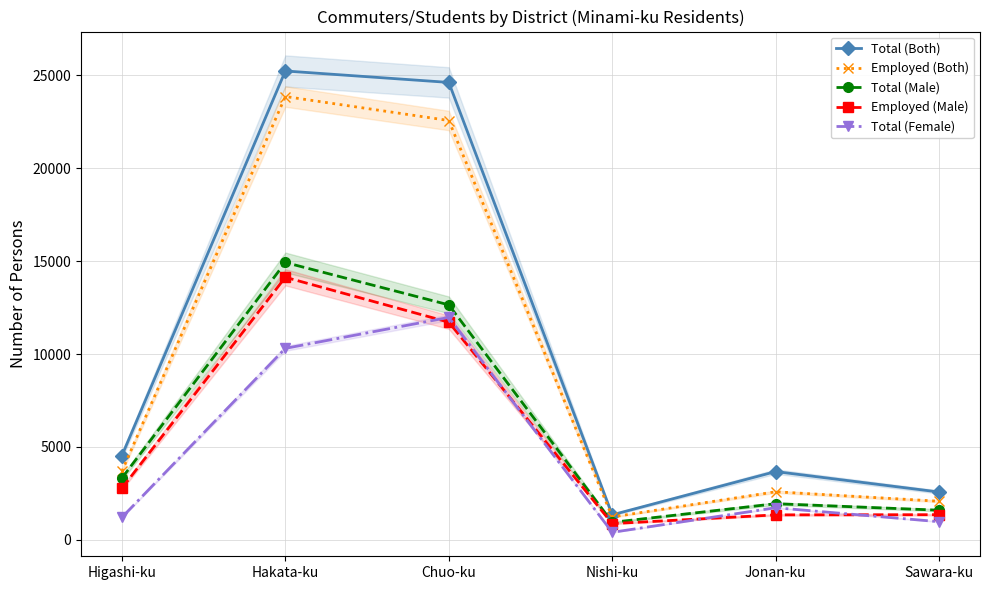

What is the minimum value shown in the chart?

406